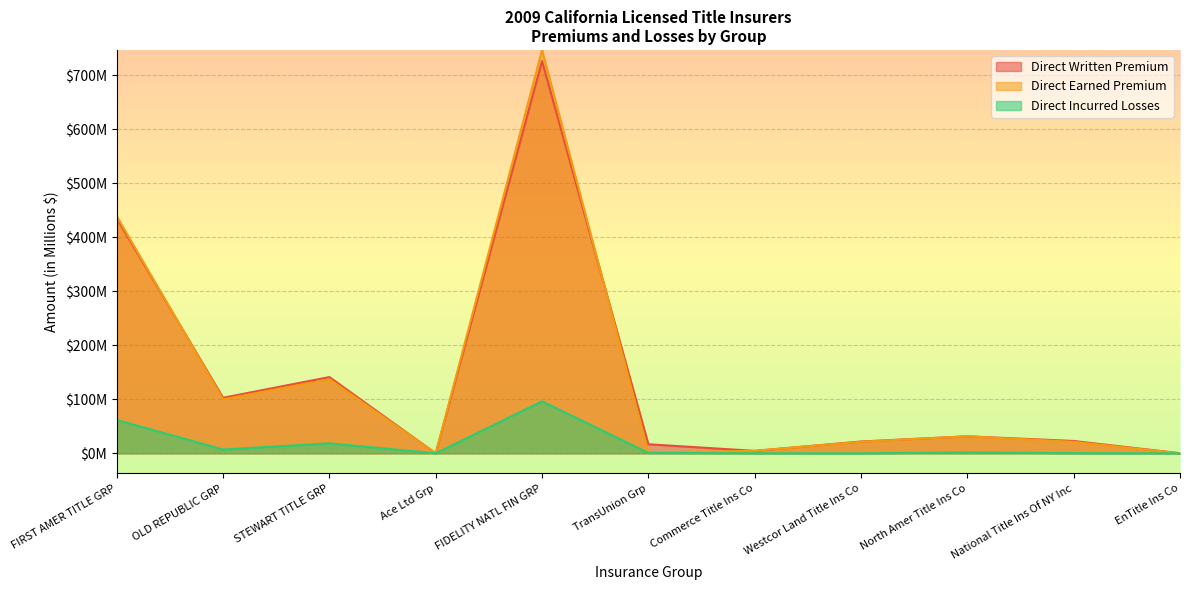

Between North Amer Title Ins Co and OLD REPUBLIC GRP, which is larger?

OLD REPUBLIC GRP